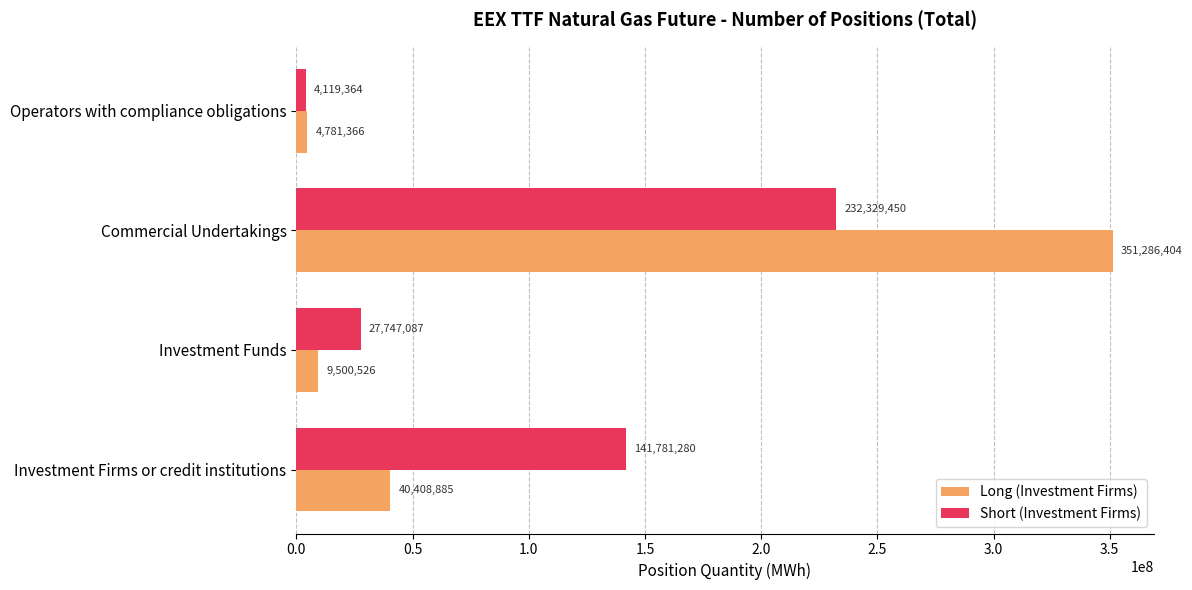

At which category is the sum across all series the highest?

Commercial Undertakings